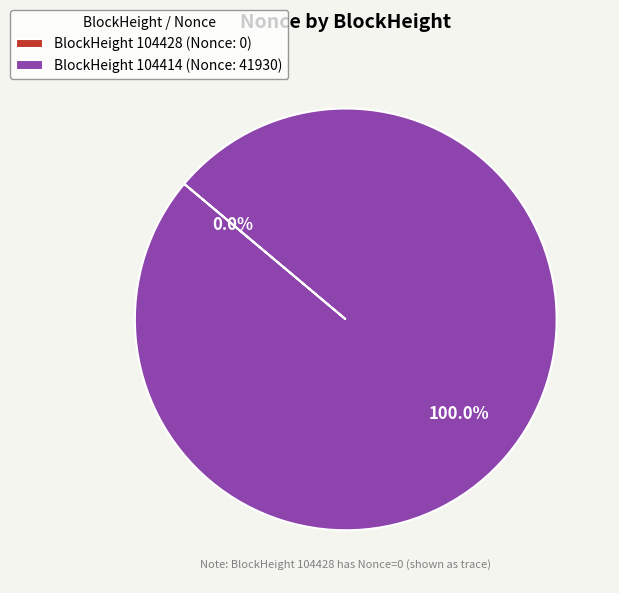

Which category accounts for the majority?

BlockHeight 104414 (Nonce: 41930)